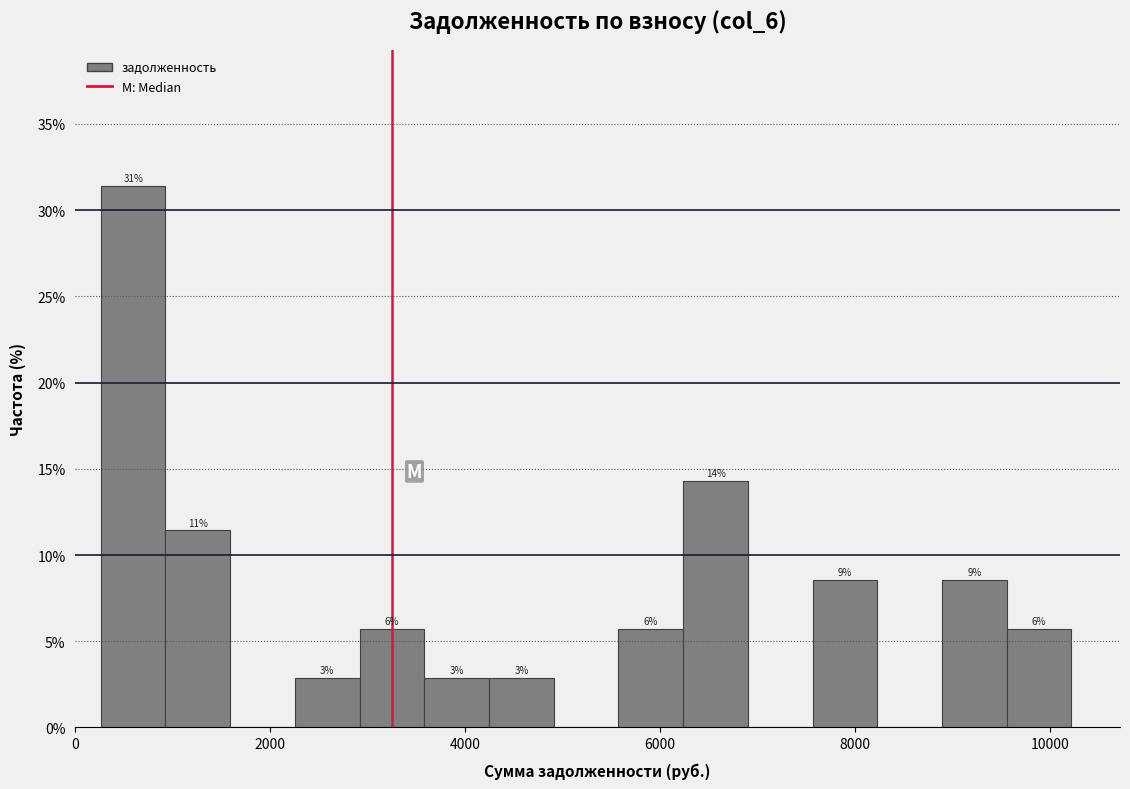

Around what value on the x-axis is the tallest bar? Give the approximate position of its centre, as read against the axis.

600